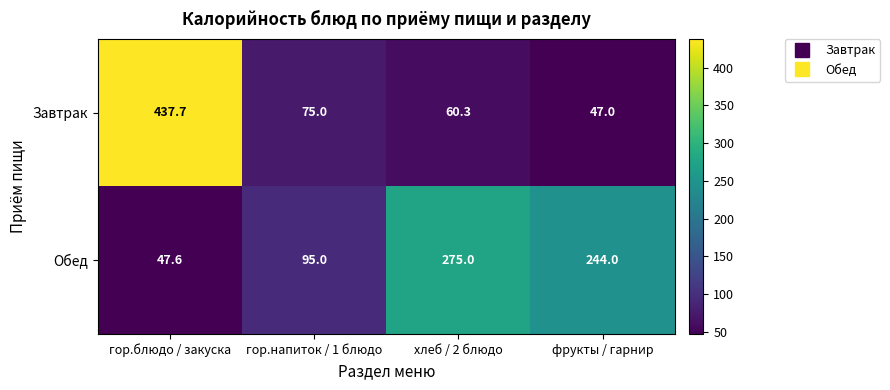

Reading right to left, transcribe all the data shown in this chart.

Завтрак: 47.0	60.3	75.0	437.7
Обед: 244.0	275.0	95.0	47.6